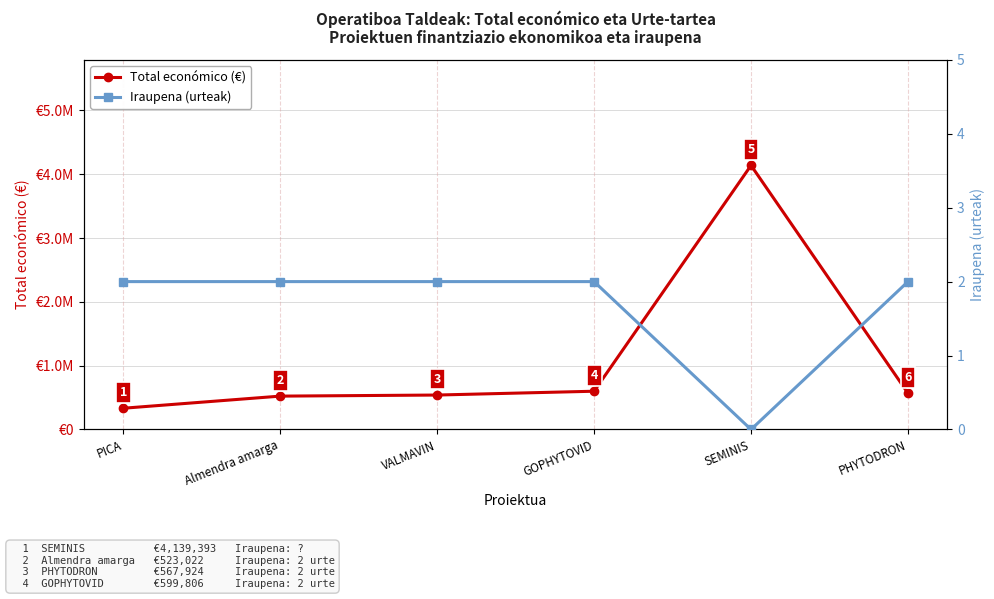

Rank the categories by Iraupena (urteak) value from highest to lowest.

PICA, Almendra amarga, VALMAVIN, GOPHYTOVID, PHYTODRON, SEMINIS